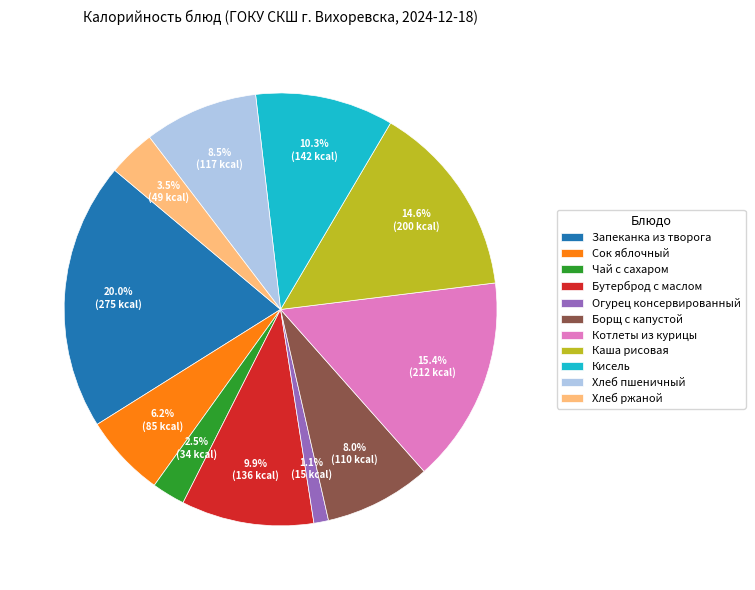

How many slices are in this pie chart?

11